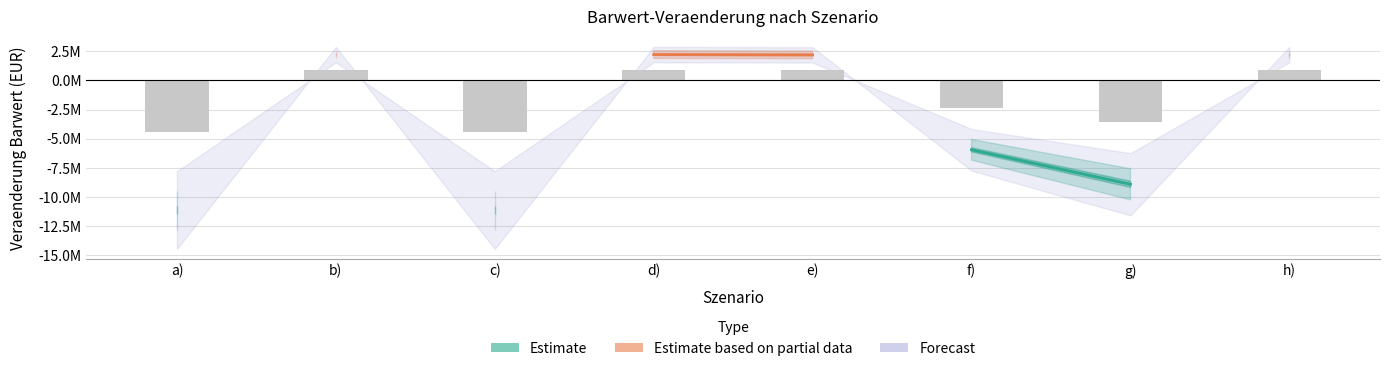

True or false: Veränderung Barwert in Berichtswhg. has a value of -9140085.7 at f).

False